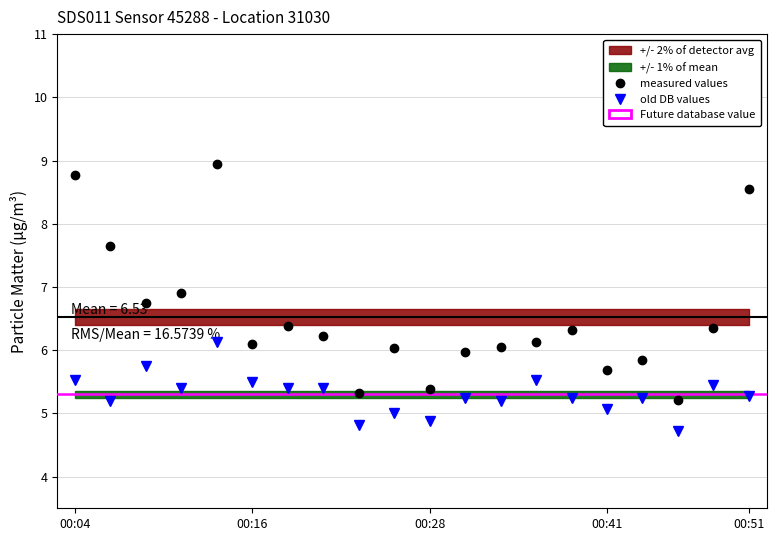

True or false: old DB values and measured values intersect in this chart.

False